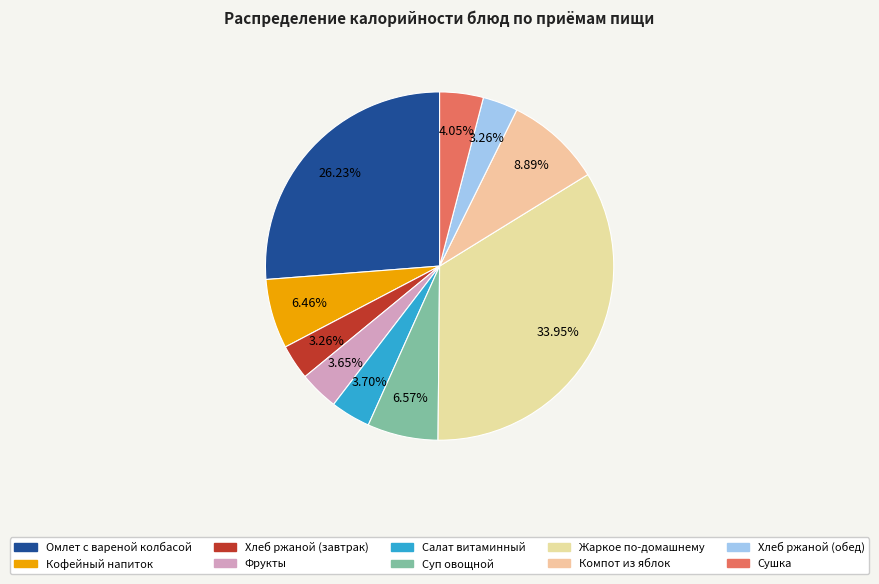

How many segments does this pie chart have?

10